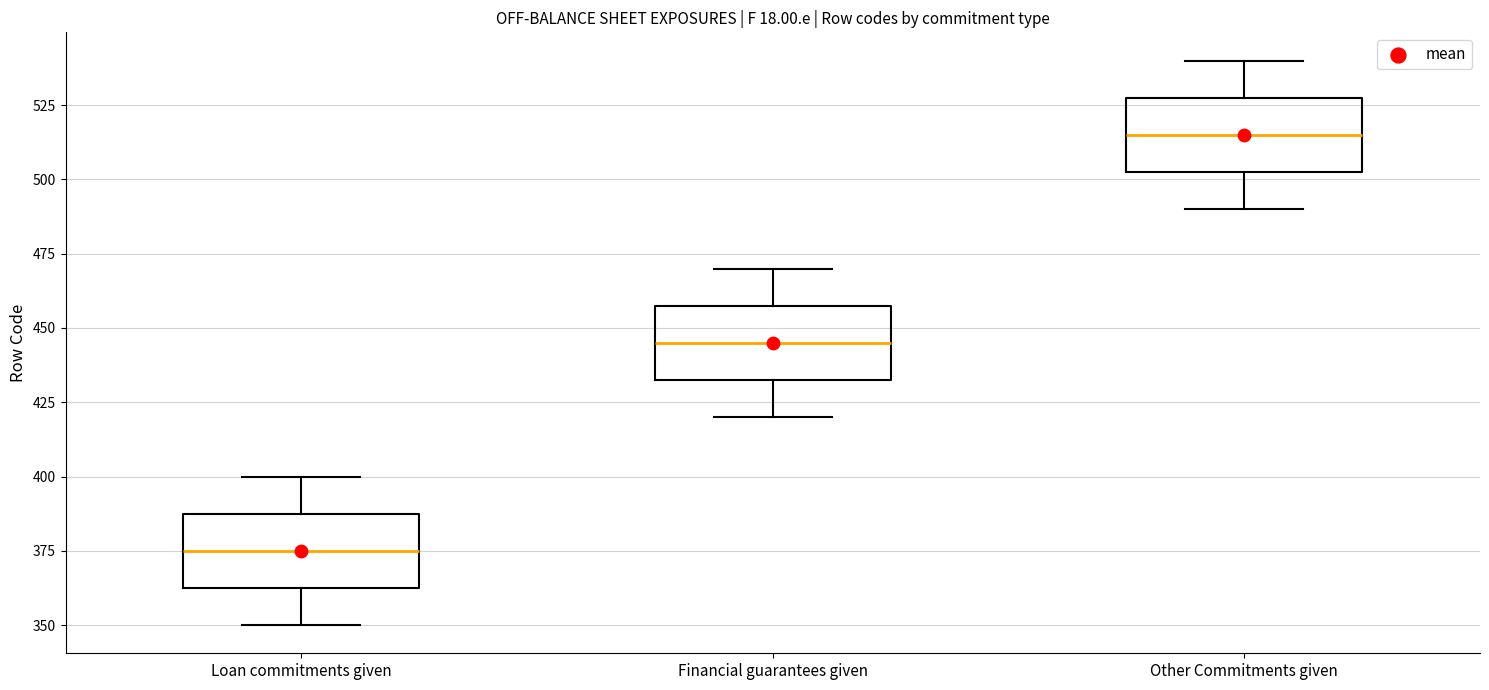

Reading left to right, read every box against the y-axis: the position of its median line, the range the box covers, and the ends of its whiskers. The values are not printed on the chart, so give them approximately, as read against the axis.

Loan commitments given: median 375, box 365 to 390, whiskers 350 to 400
Financial guarantees given: median 445, box 435 to 460, whiskers 420 to 470
Other Commitments given: median 515, box 505 to 530, whiskers 490 to 540